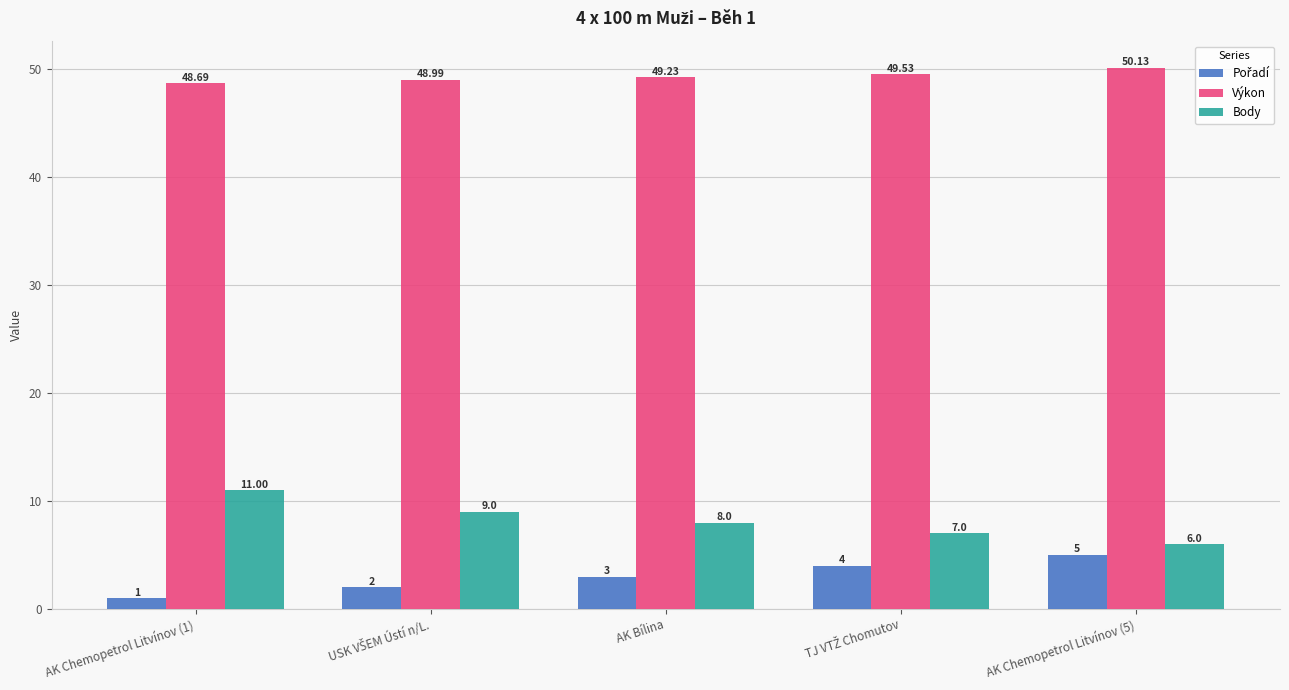

Which series has the widest spread of values?

Body